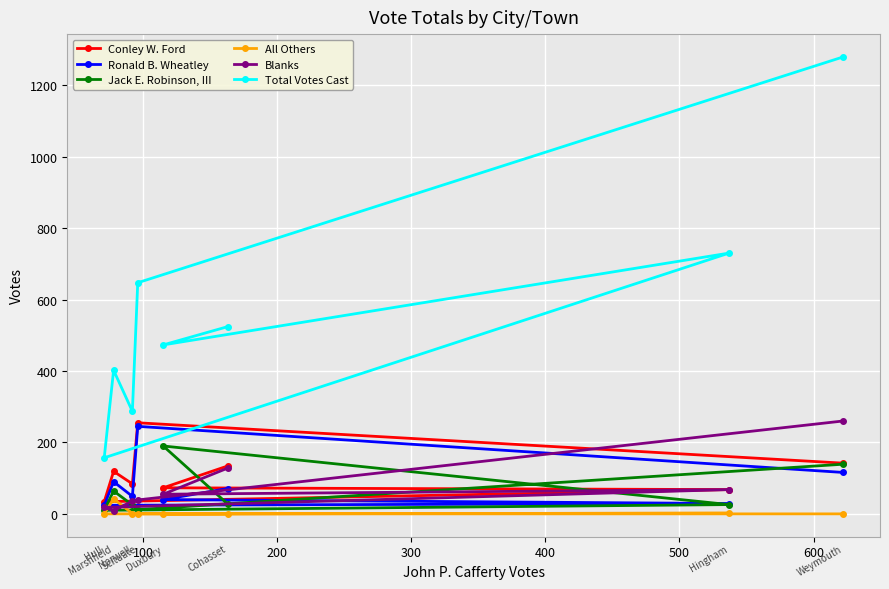

Which series has the largest total across all categories?

Total Votes Cast